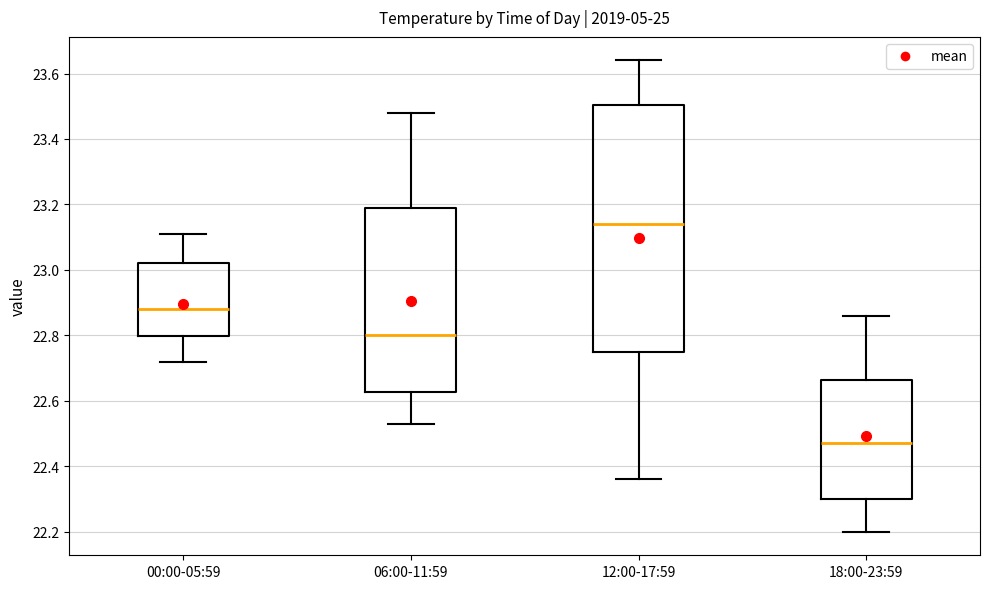

Where does the lower whisker of the box for 18:00-23:59 end on the y-axis? The values are not printed on the chart, so give them approximately, as read against the axis.

22.20